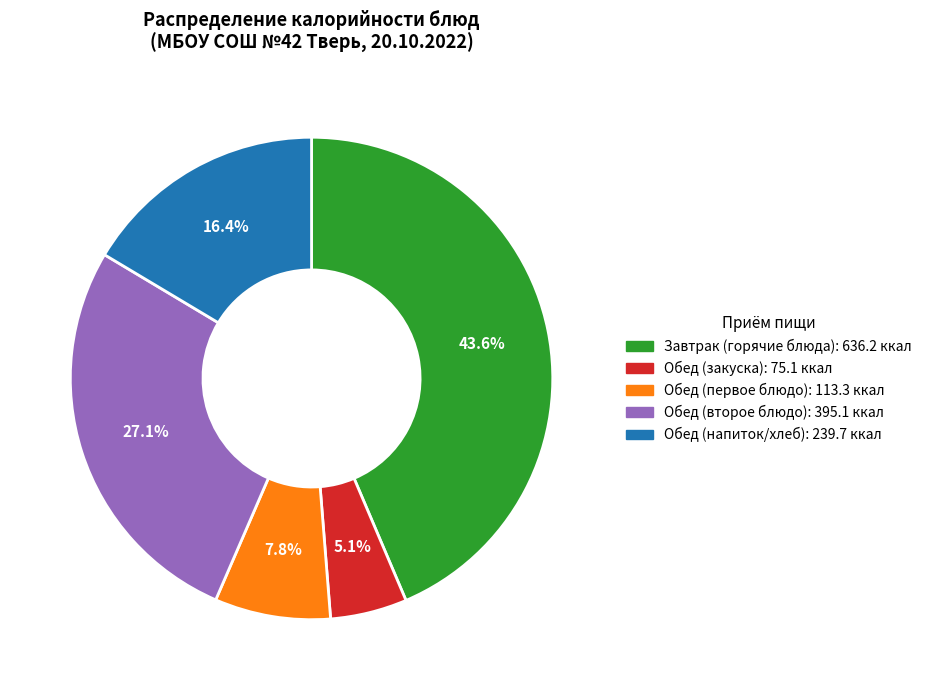

Which category has the biggest portion of the pie?

Завтрак (горячие блюда): 636.2 ккал